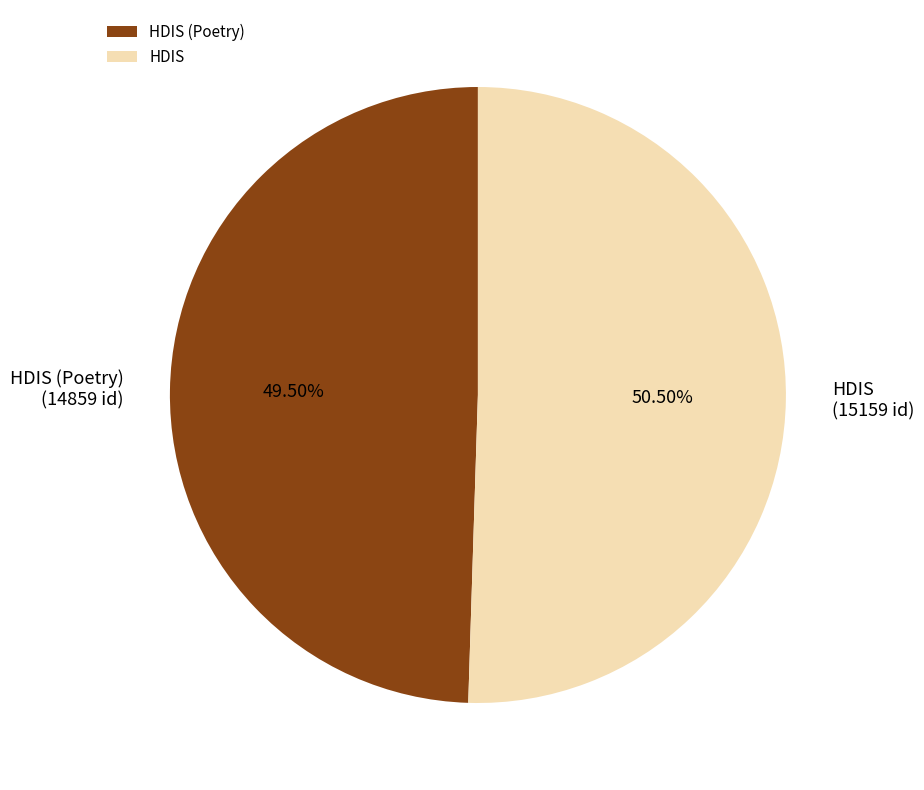

To the nearest percent, what is the combined percentage of HDIS (Poetry) and HDIS?

100%